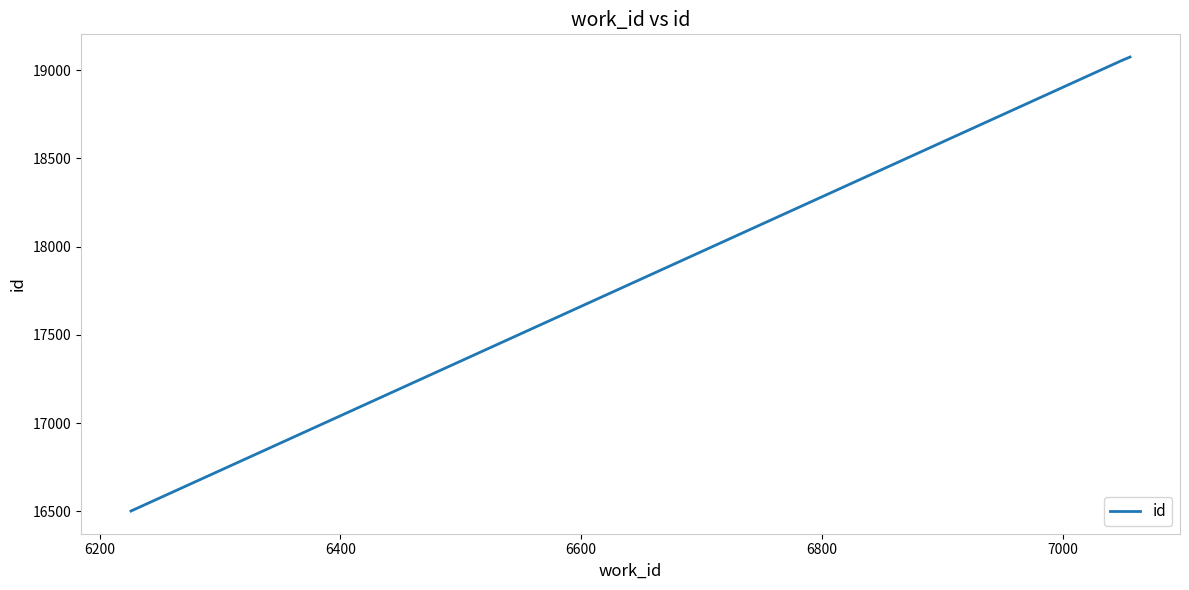

What is the difference between the maximum and minimum values?

2574